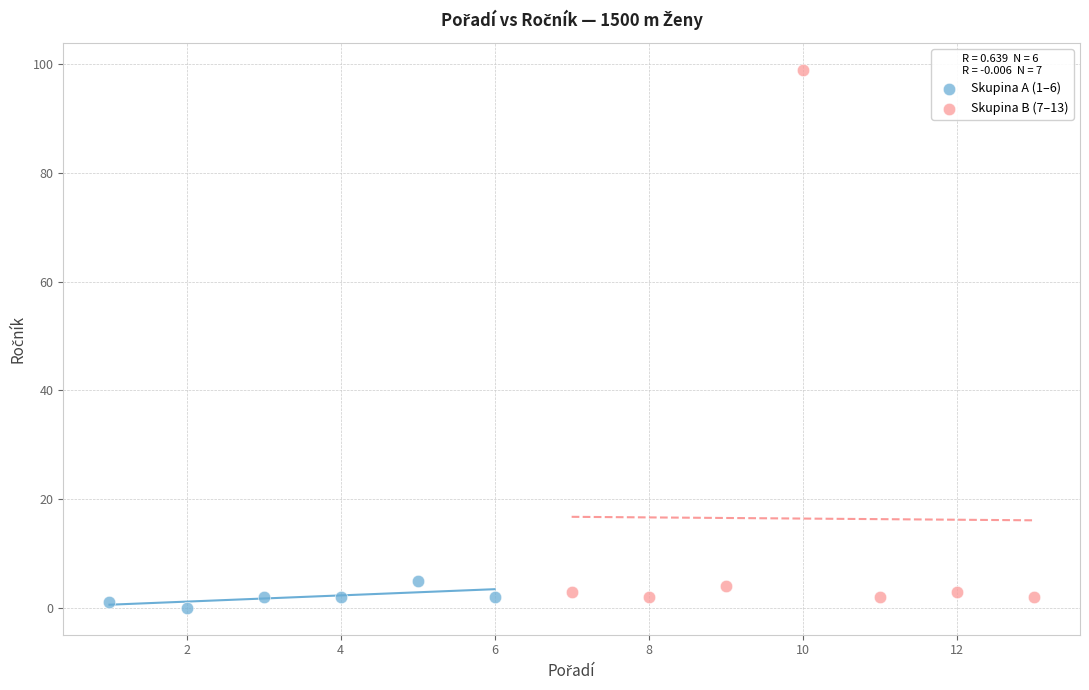

Which series has the largest Y range (max minus min)?

Skupina B (7–13)